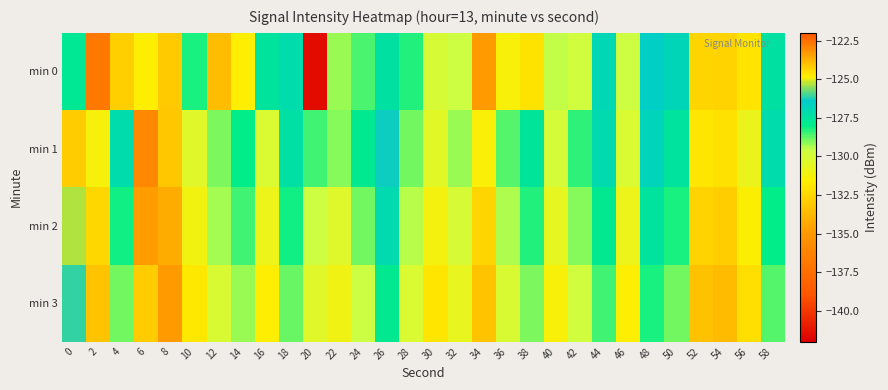

What is the greatest value displayed?

-123.0